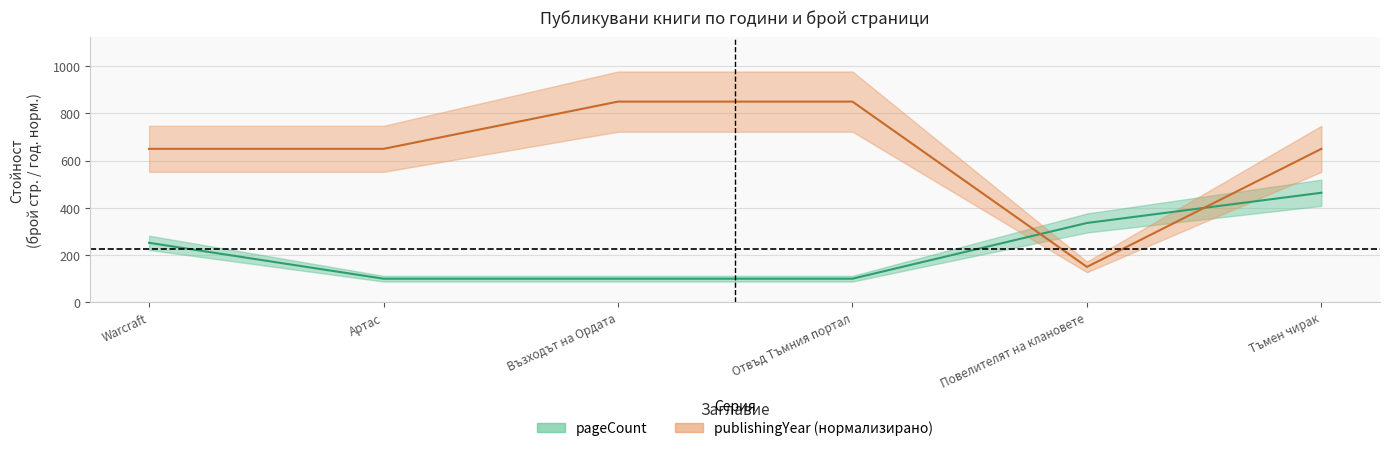

Does the chart have visible grid lines?

Yes